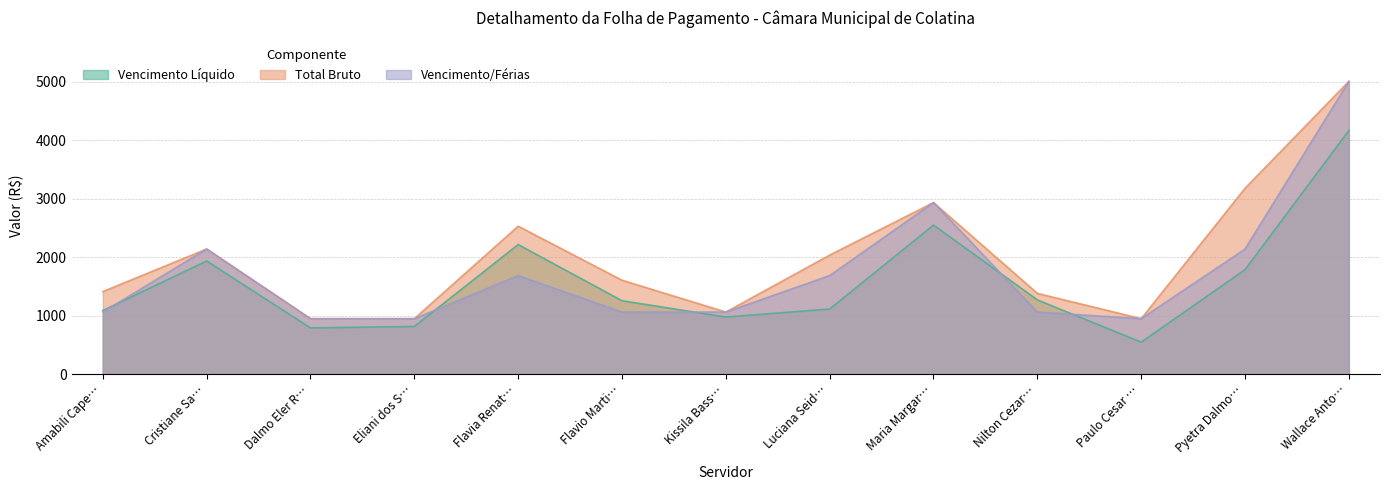

What is the difference between the highest and lowest values at Flavia Renat…?

844.1